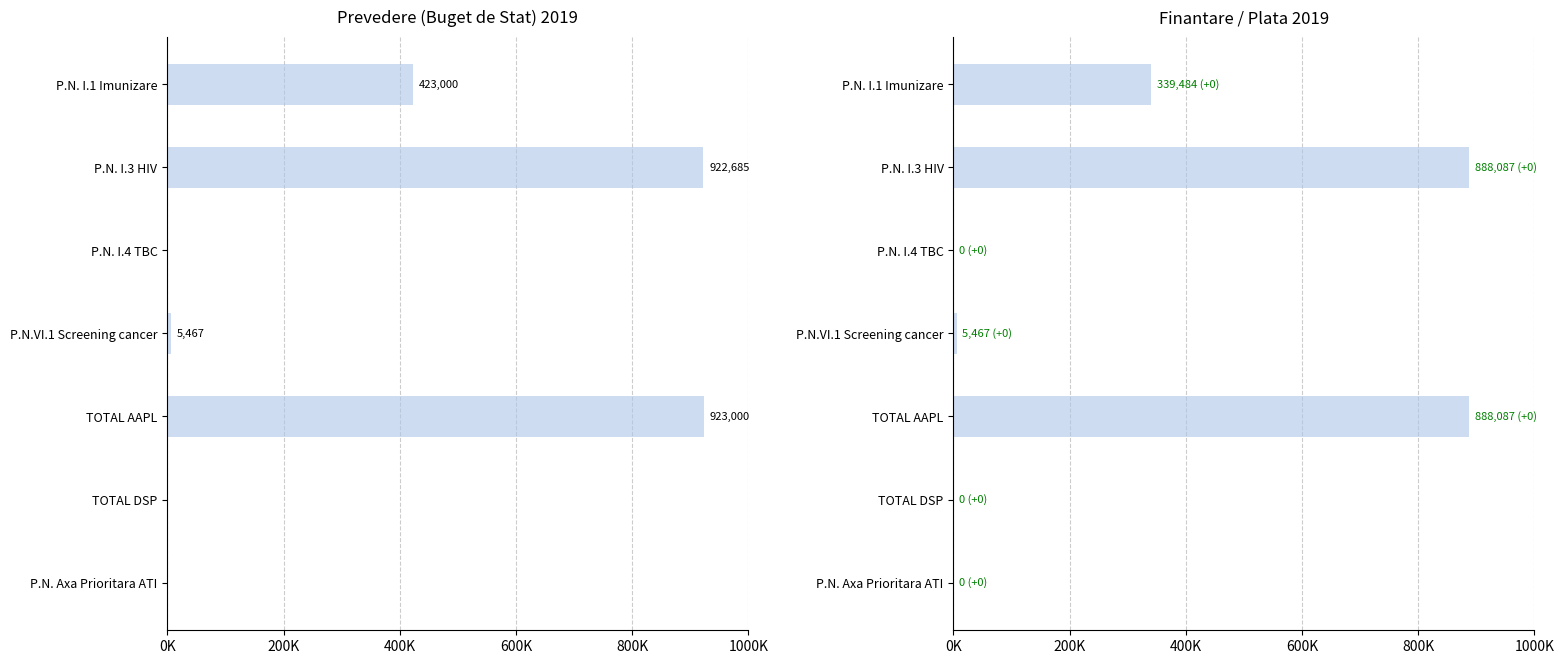

The Finantare series shows 142270 at P.N. I.1 Imunizare. True or false?

False